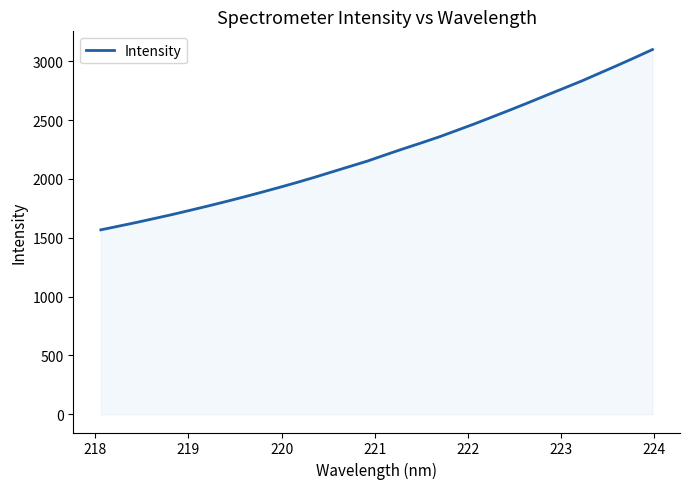

What is the maximum value shown in the chart?

3099.4